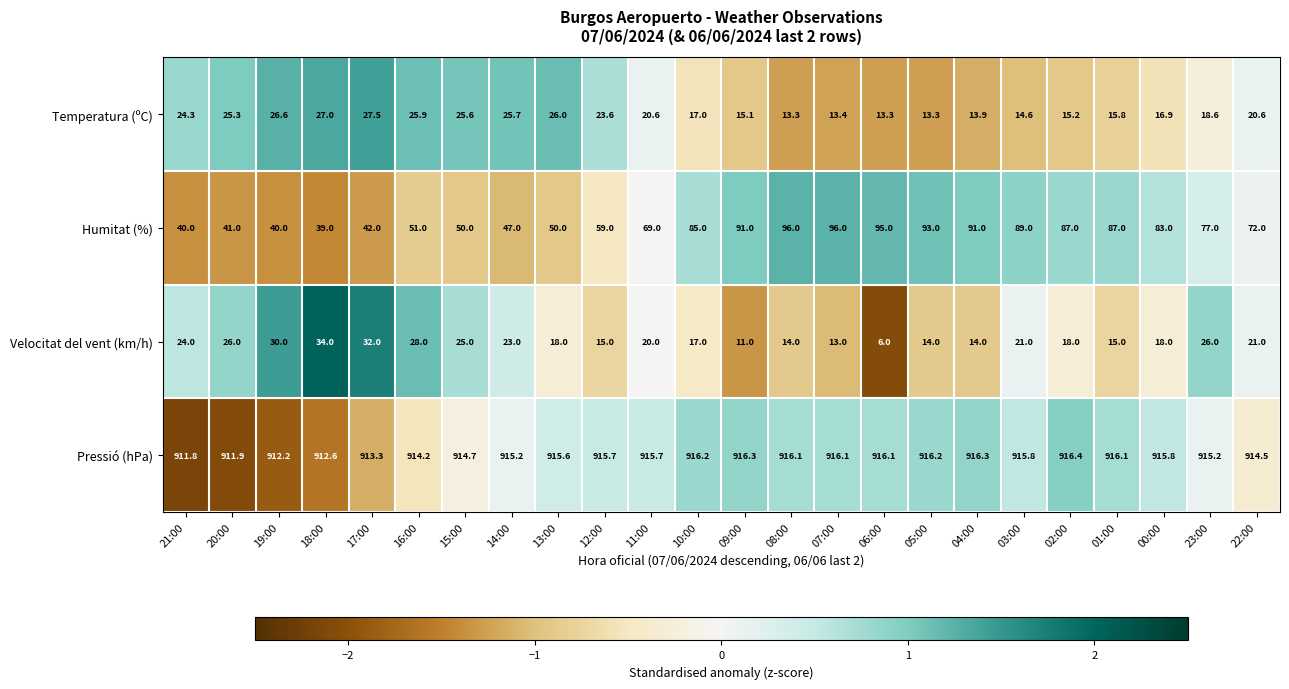

What is the greatest value displayed?

916.4